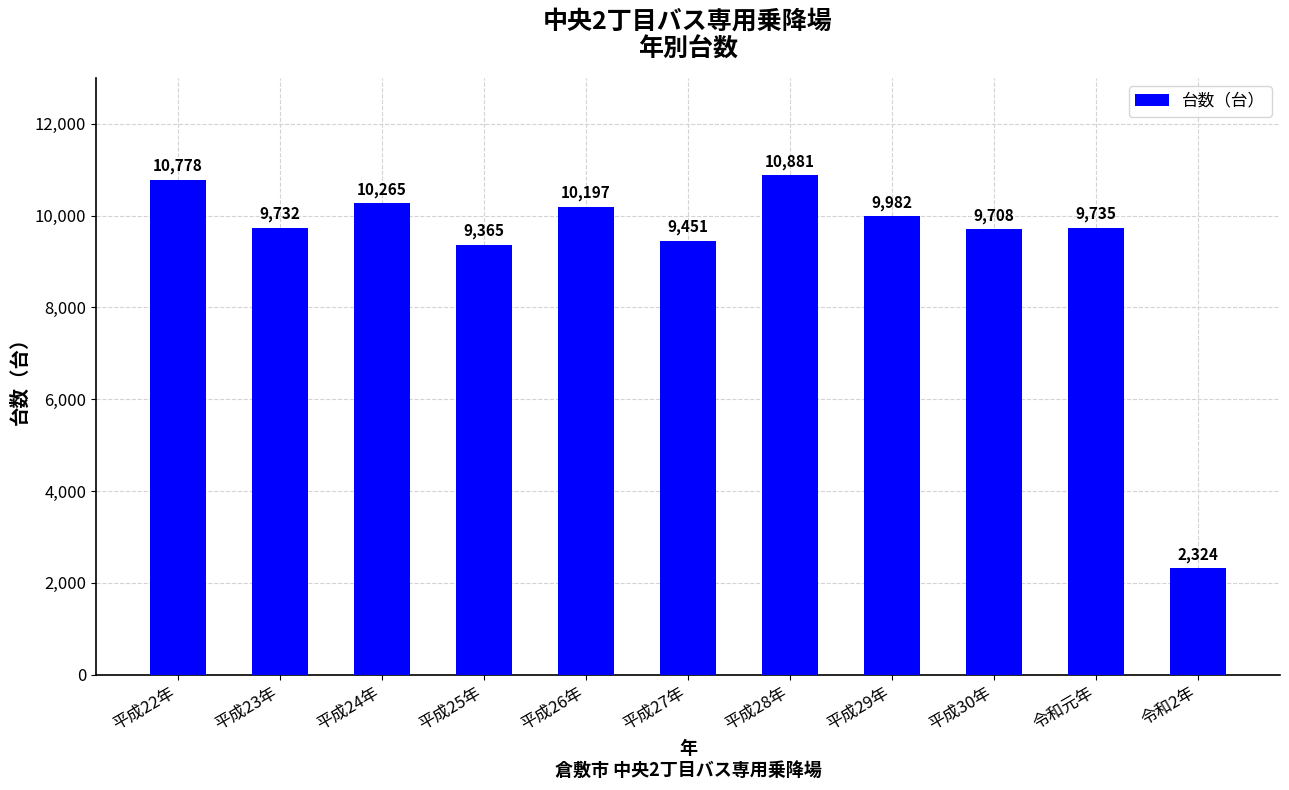

Does the chart contain any negative values?

No